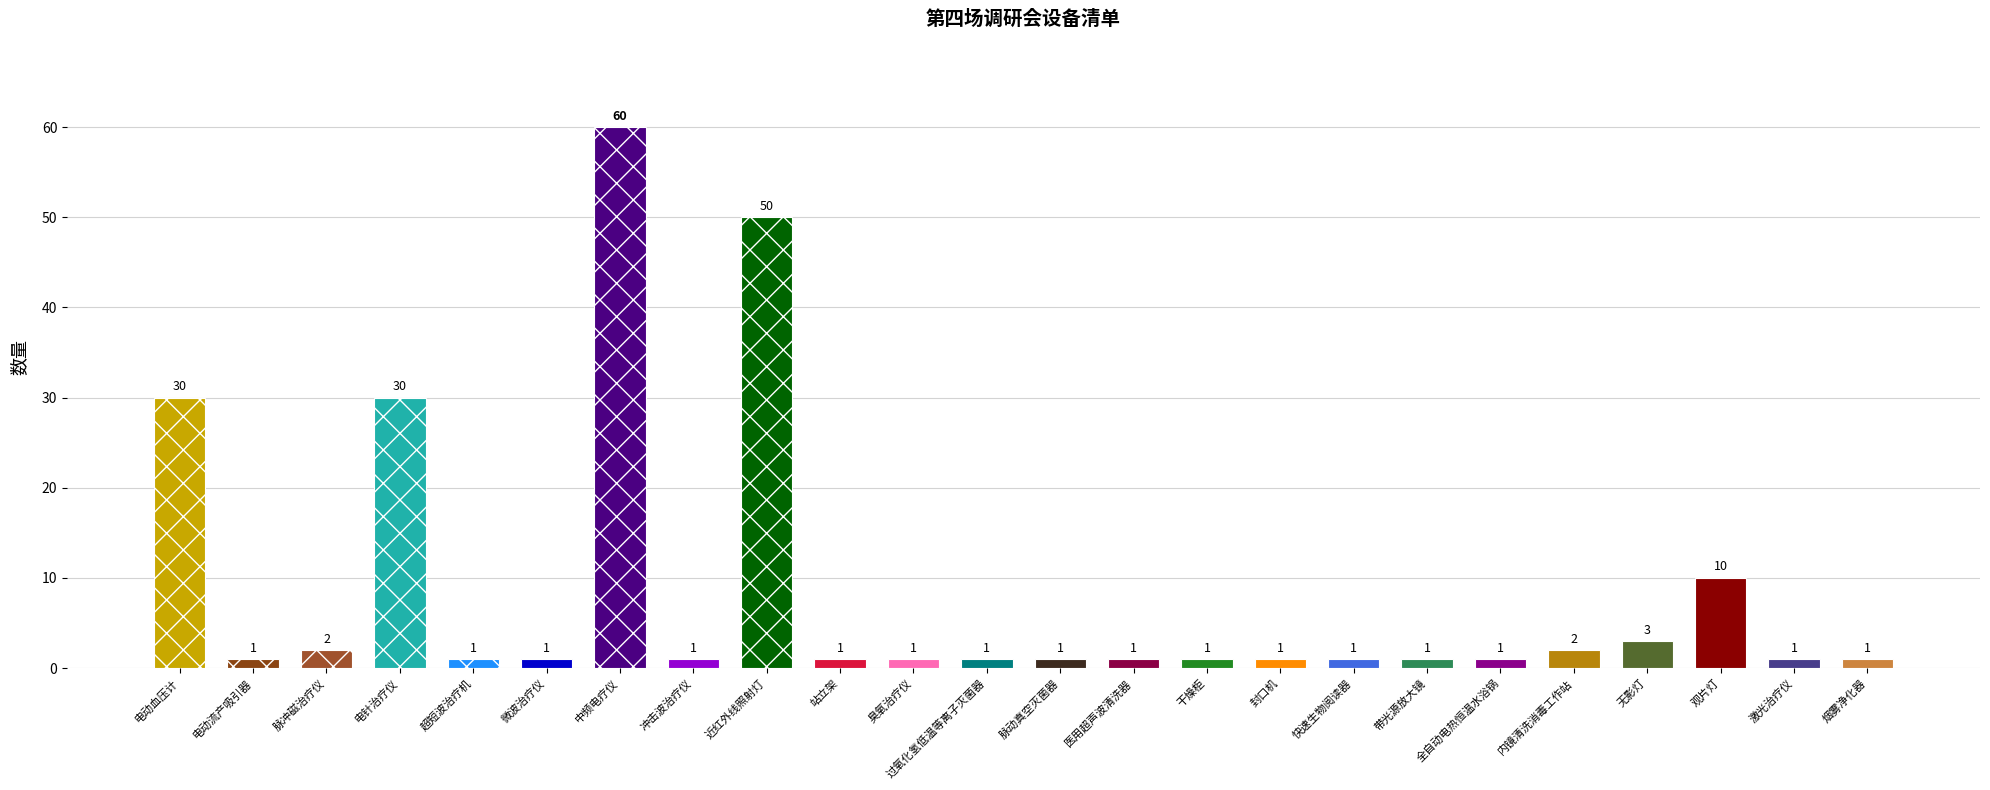

The chart shows a value of 1 at 封口机. True or false?

True